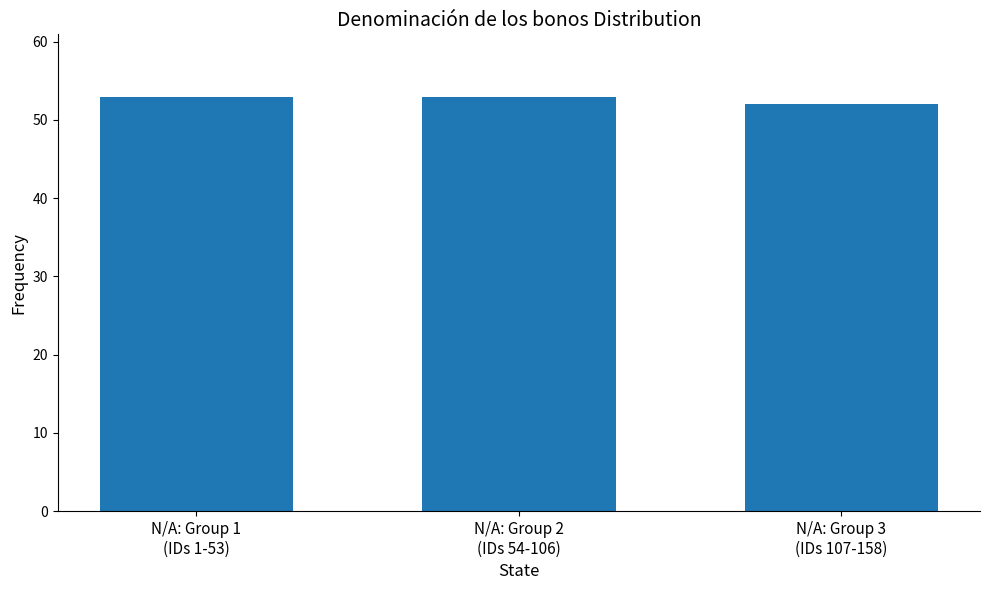

What is the smallest value displayed?

52